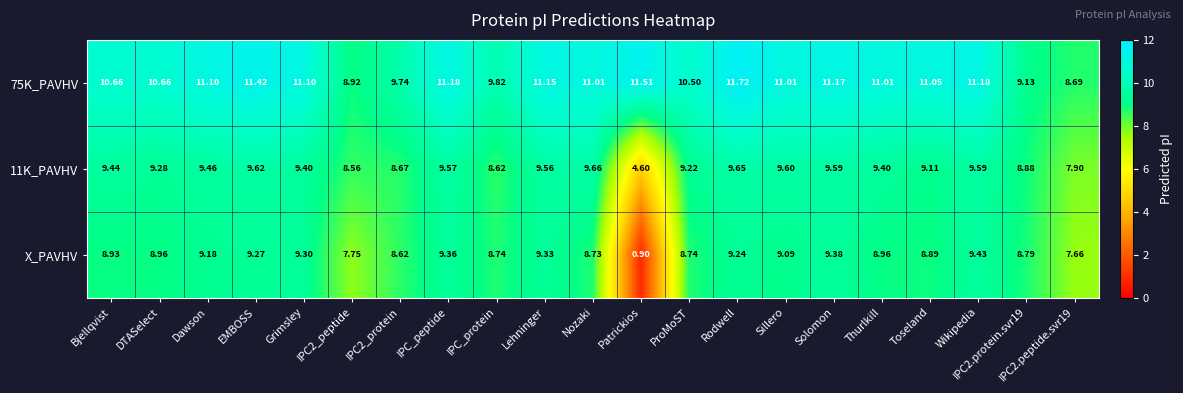

What is the difference between the highest and lowest values at Solomon?

1.8